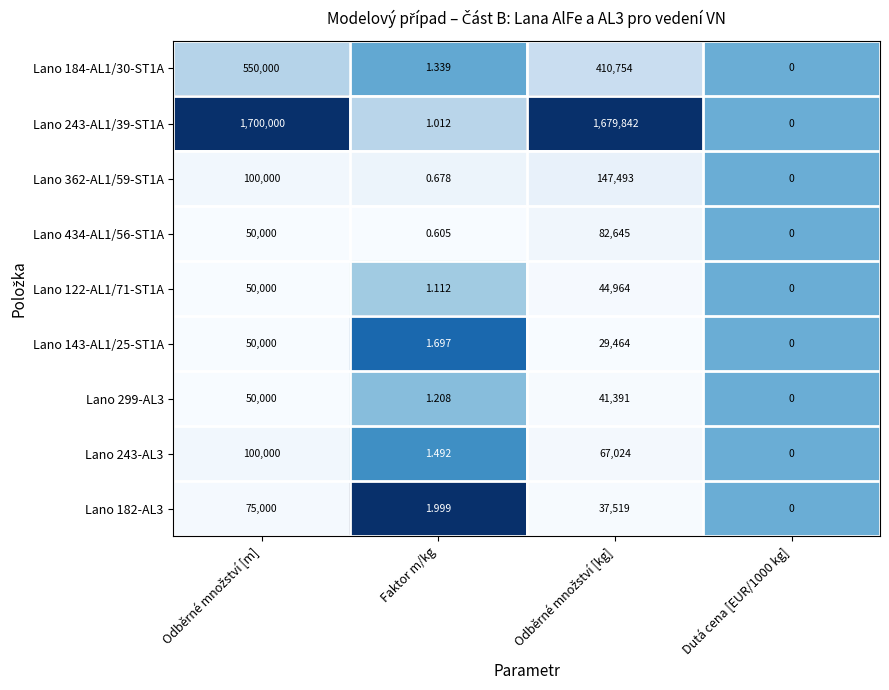

Is the value of Lano 143-AL1/25-ST1A at Faktor m/kg greater than the value of Lano 122-AL1/71-ST1A at Faktor m/kg?

Yes